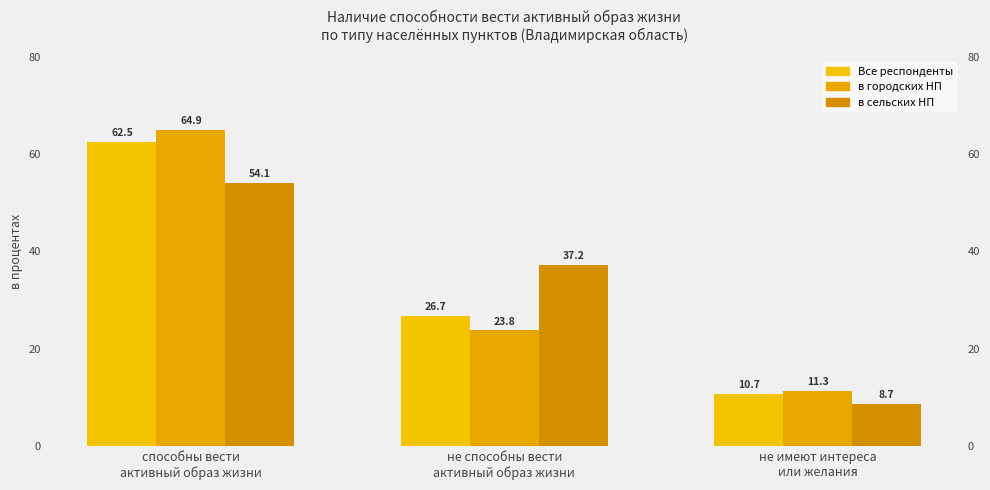

What is the spread (max minus min) of values at не имеют интереса
или желания?

2.6